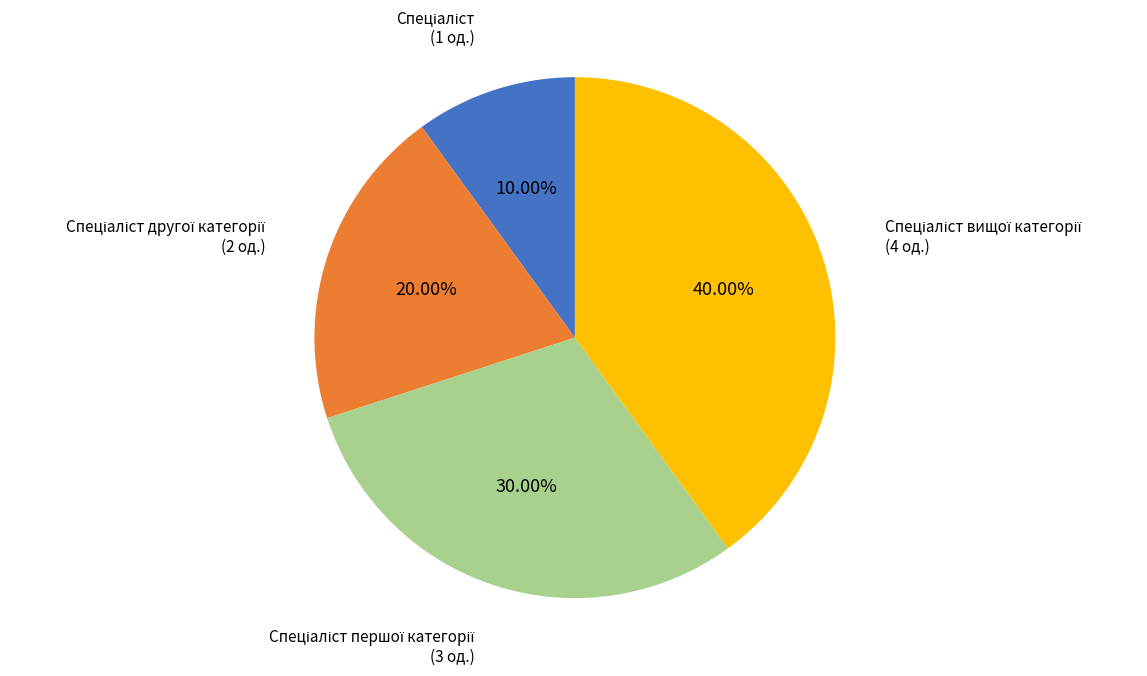

Does any single category account for the majority?

No